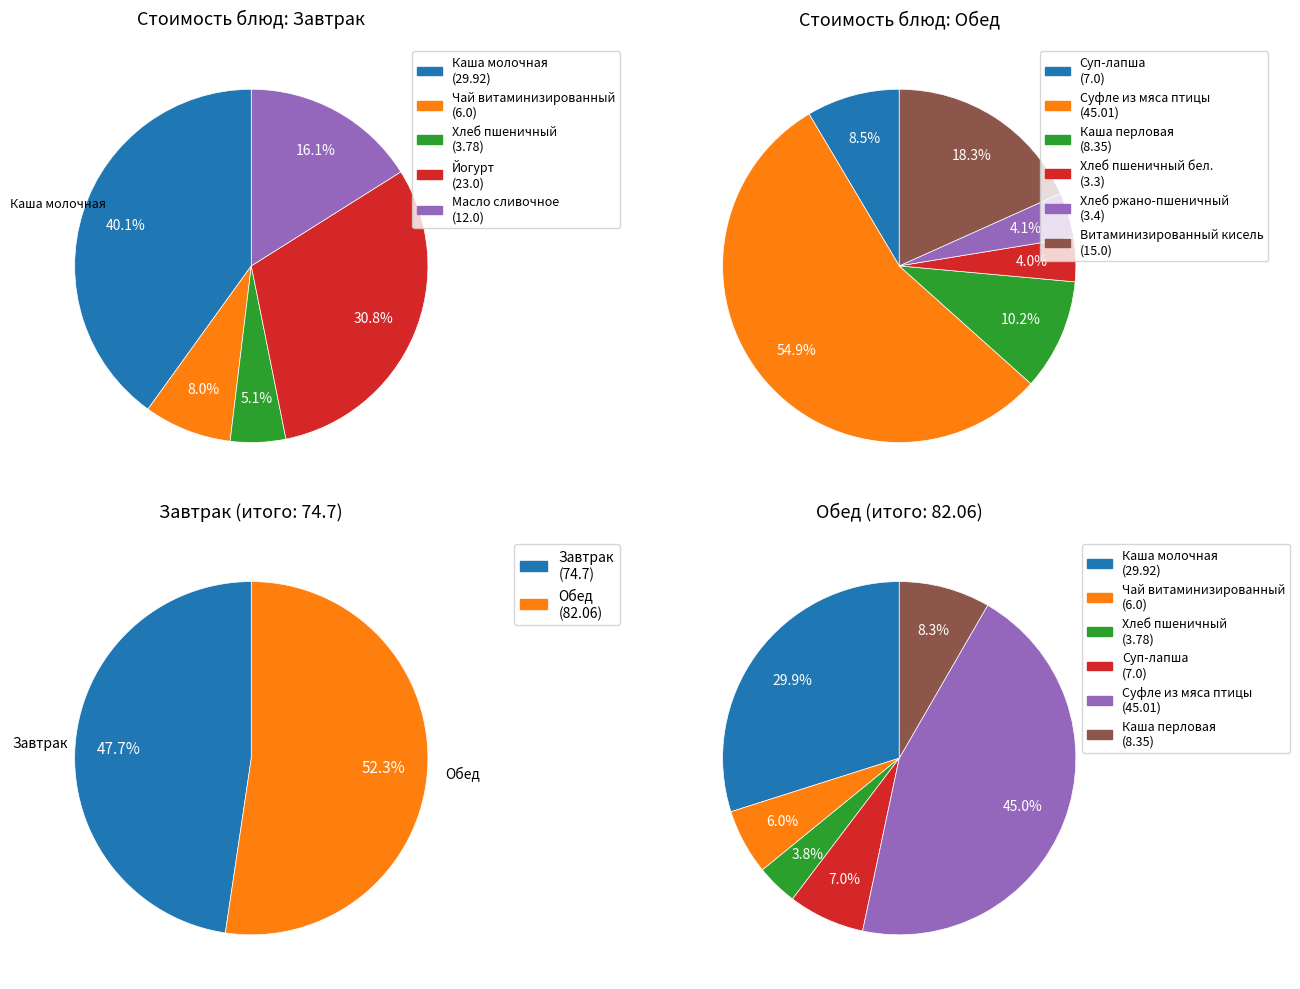

What is the total percentage of Завтрак and Обед?

100.0%